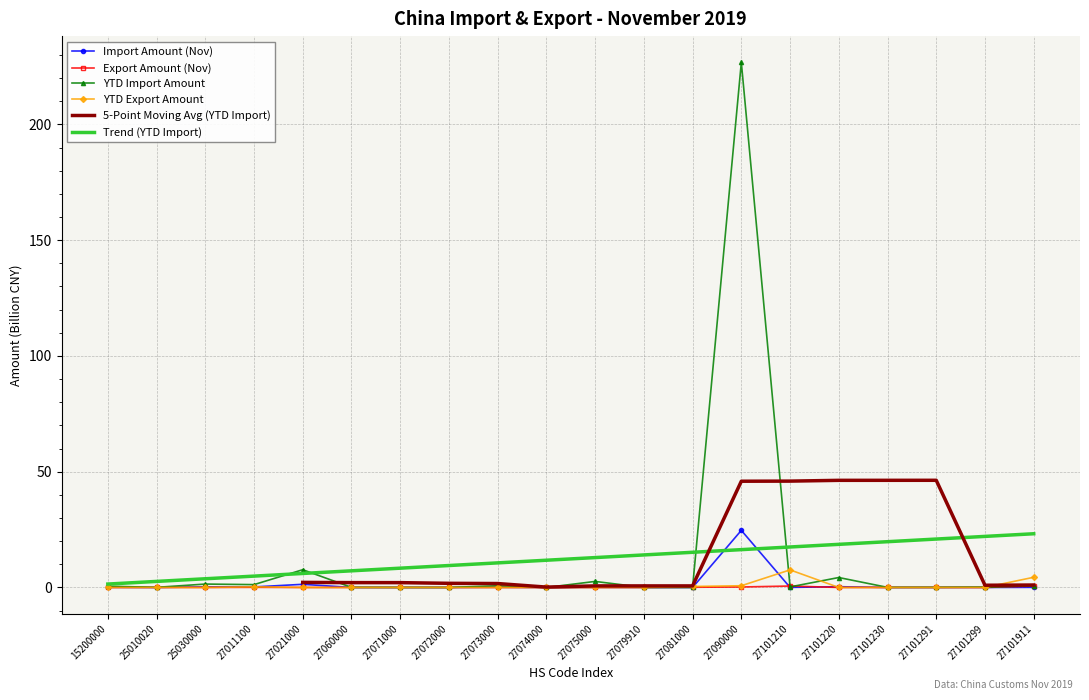

True or false: YTD Export Amount and Import Amount (Nov) intersect in this chart.

True